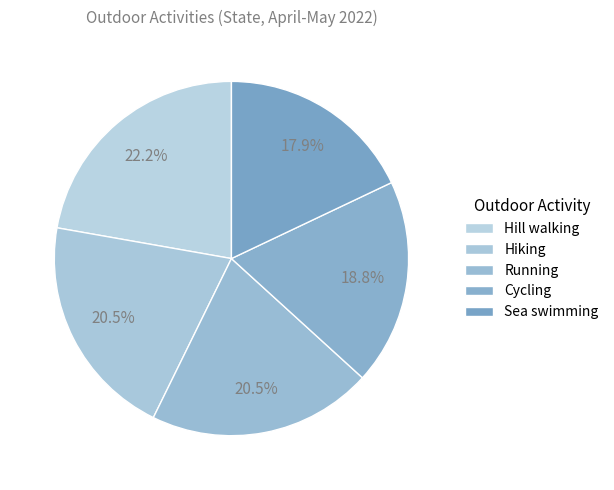

The Hiking slice represents 21% of the pie. True or false?

True